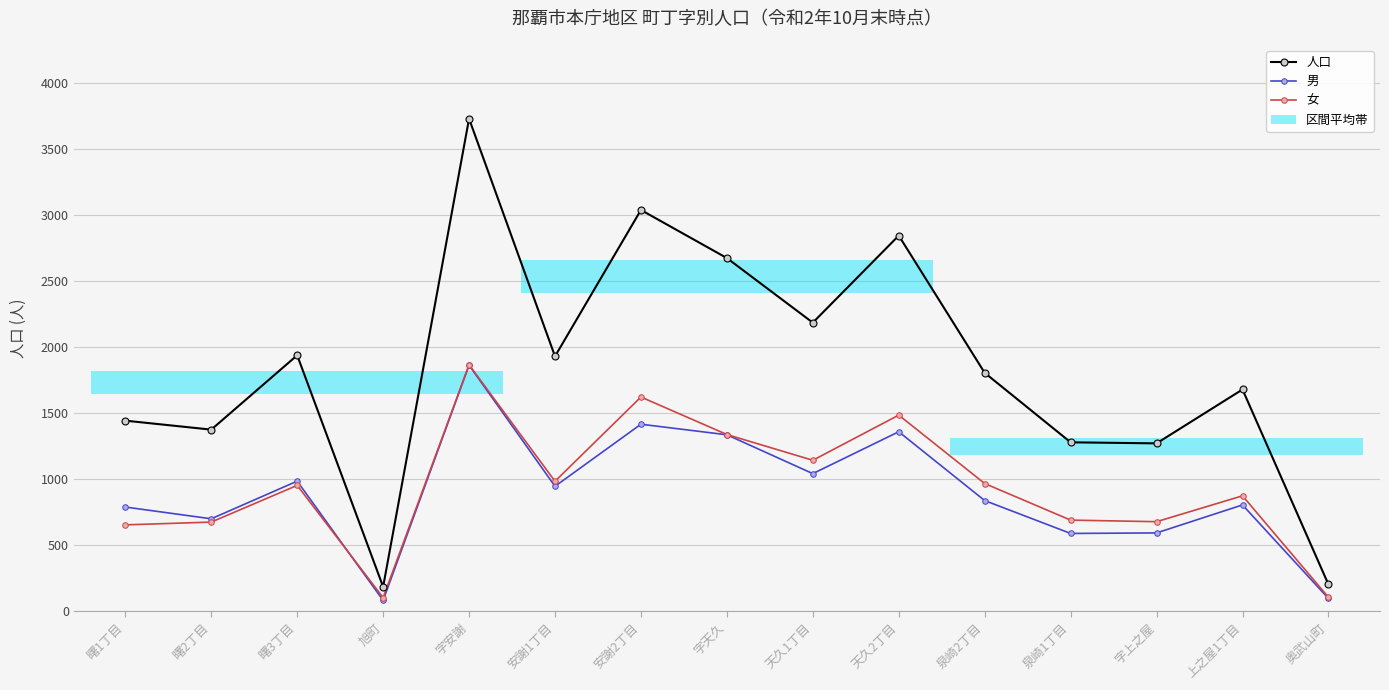

How many interior local valleys does the 男 series have?

5